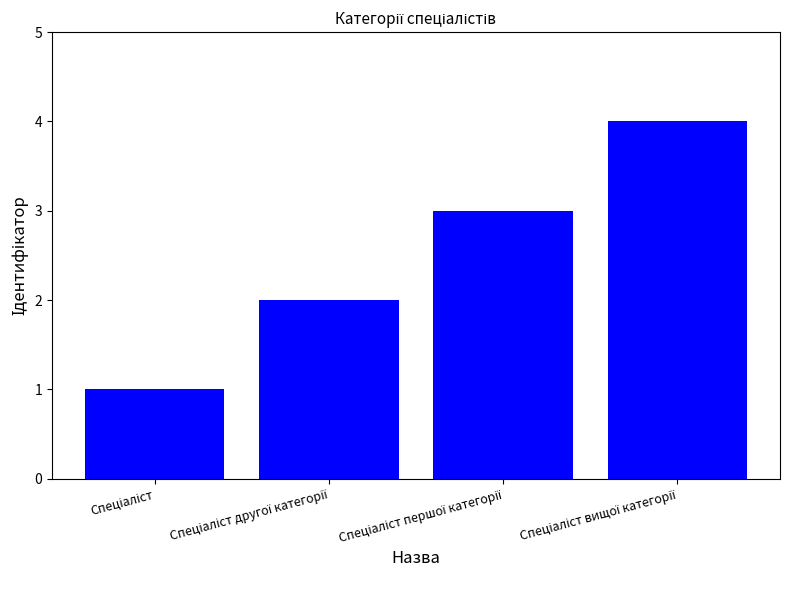

What is the greatest value displayed?

4